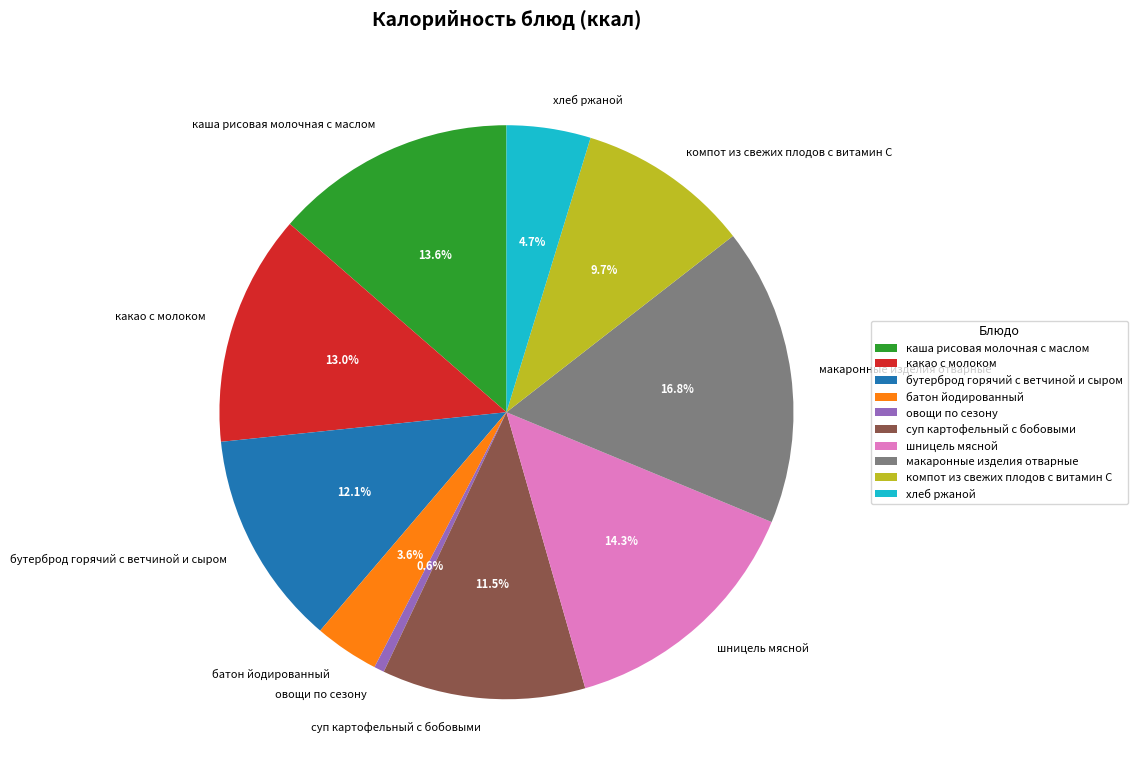

To the nearest percent, what is the difference between the суп картофельный с бобовыми and компот из свежих плодов с витамин С slice percentages?

2%